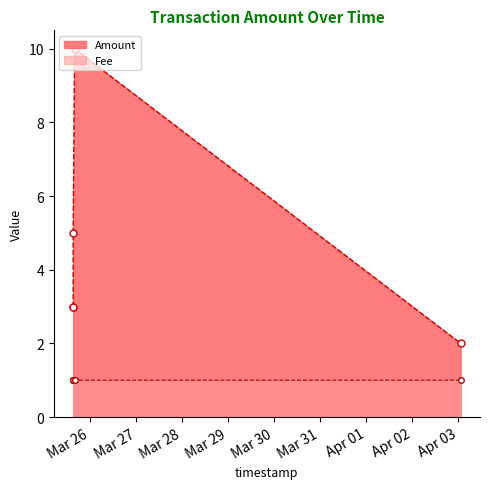

At how many categories does at least one series exceed 3?

2